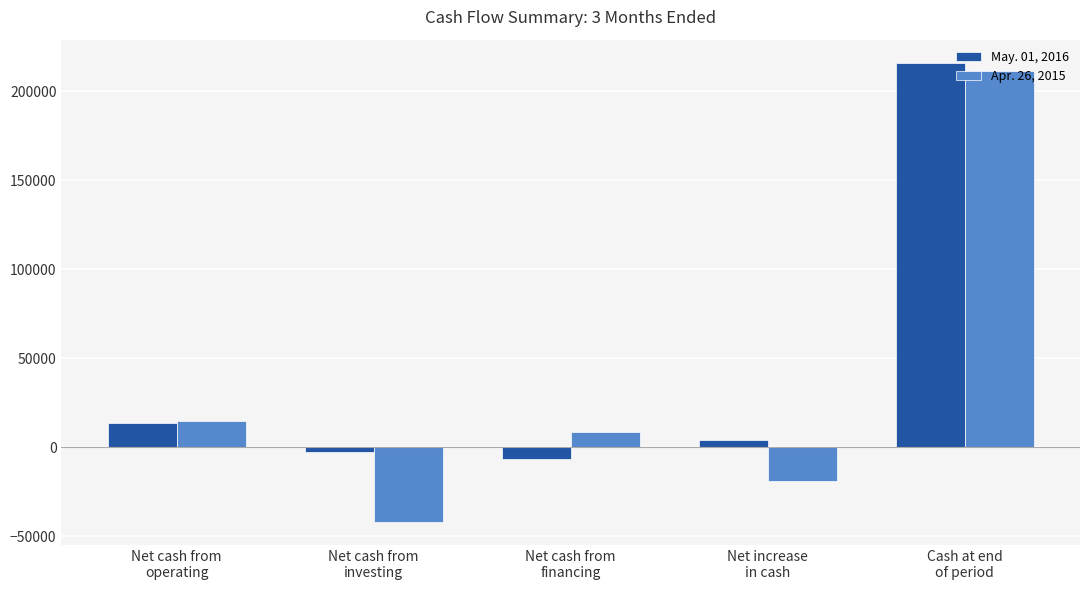

How many distinct data groups are displayed?

2